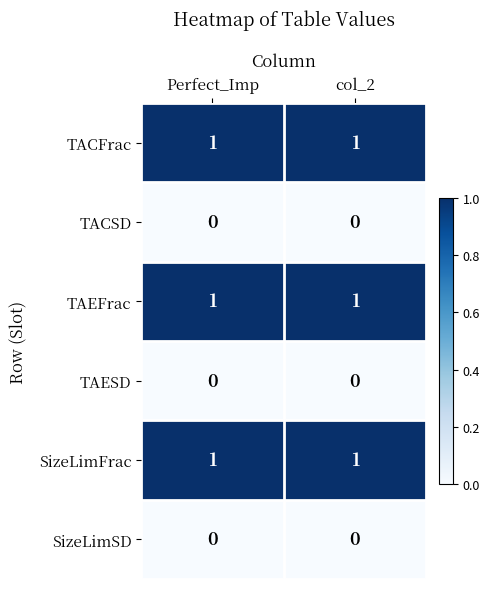

Count the number of data series in this chart.

6